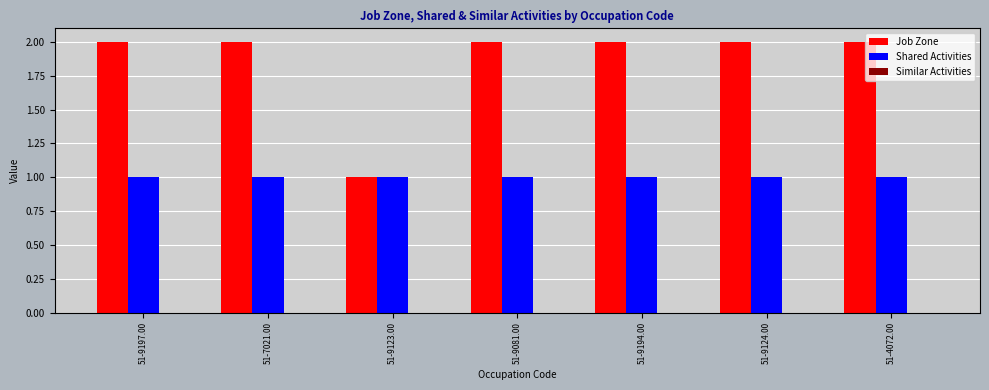

What is the label of the 6th bar from the right?

51-7021.00